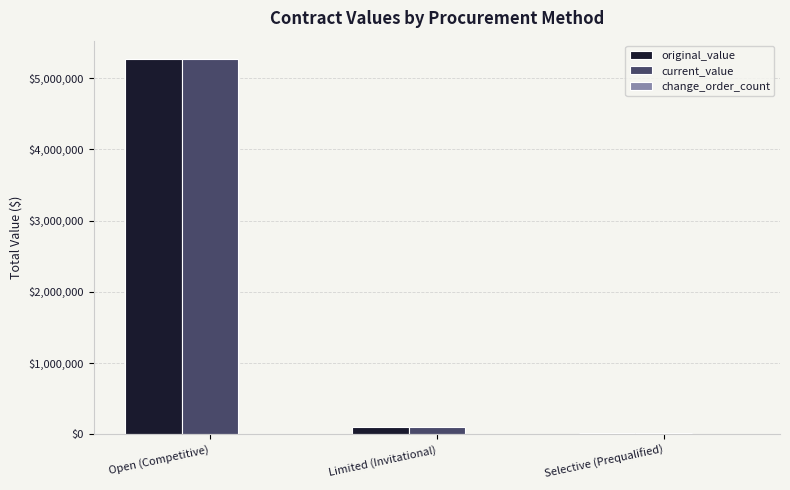

What is the total value across all series at Limited (Invitational)?

199663.7